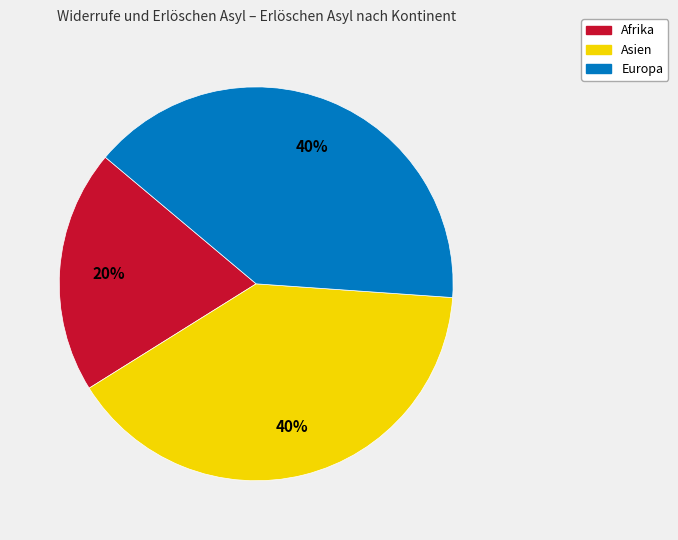

Is there a majority slice in this chart?

No